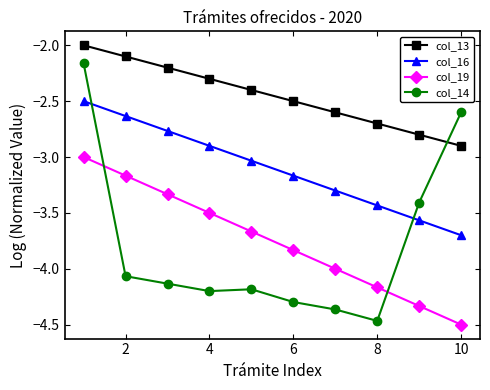

What is the difference between the second highest and second lowest values in the col_14 series?

1.8